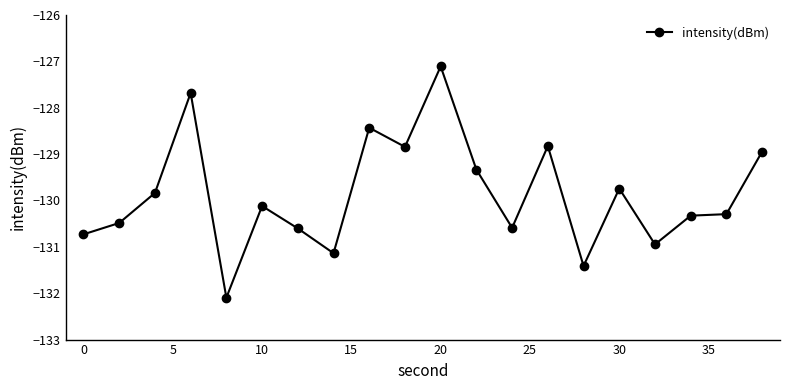

True or false: the data has more than 0 interior local peaks.

True